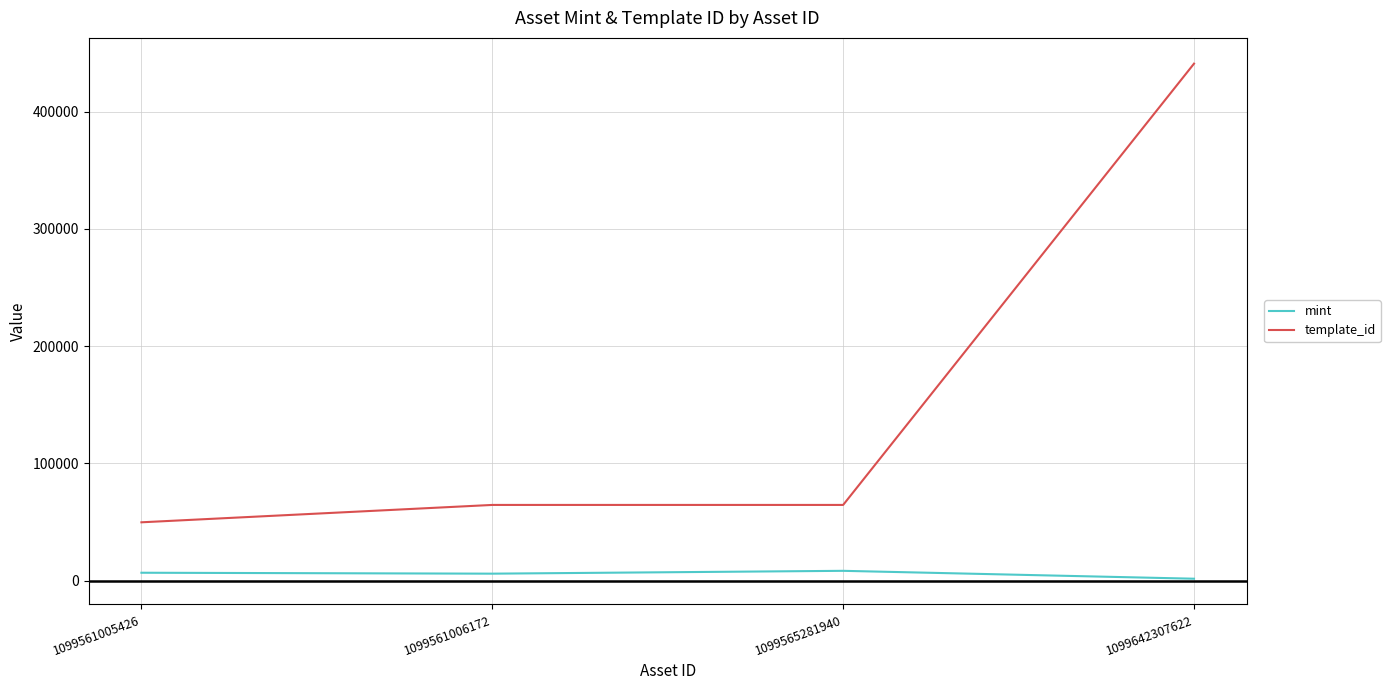

True or false: mint has more than 1 interior local peaks.

False